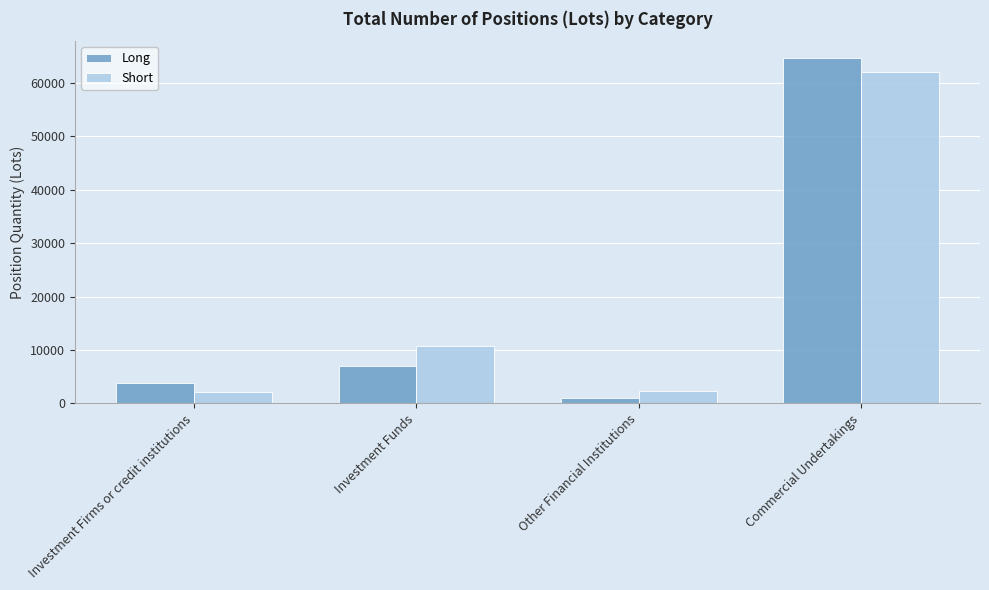

What is the maximum value for Short?

61991.1